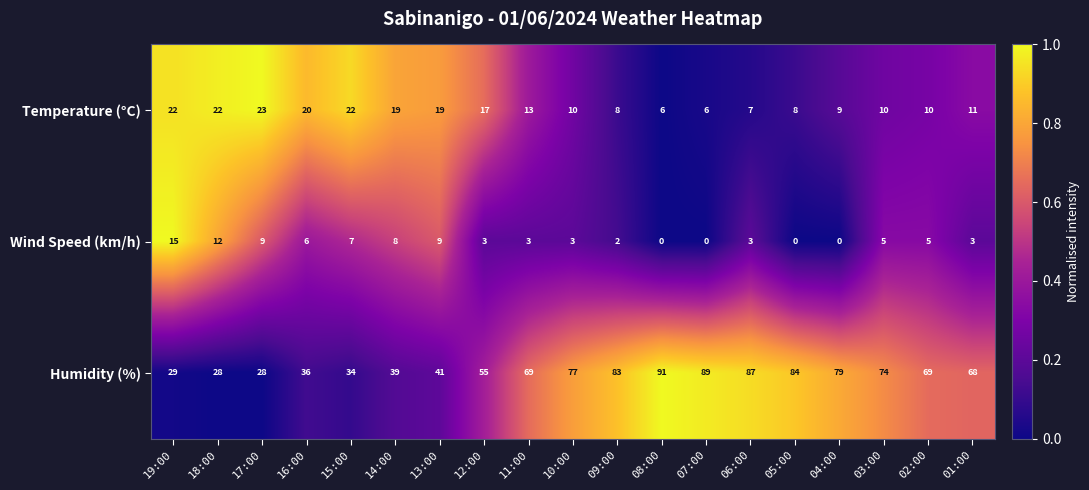

Is the value of Wind Speed (km/h) at 15:00 greater than the value of Humidity (%) at 19:00?

No